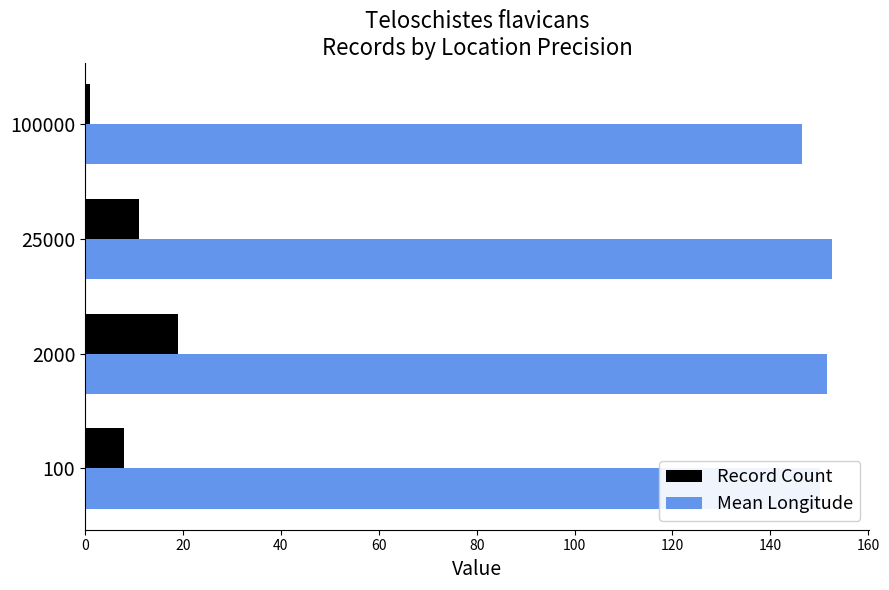

At how many categories does at least one series exceed 141?

4